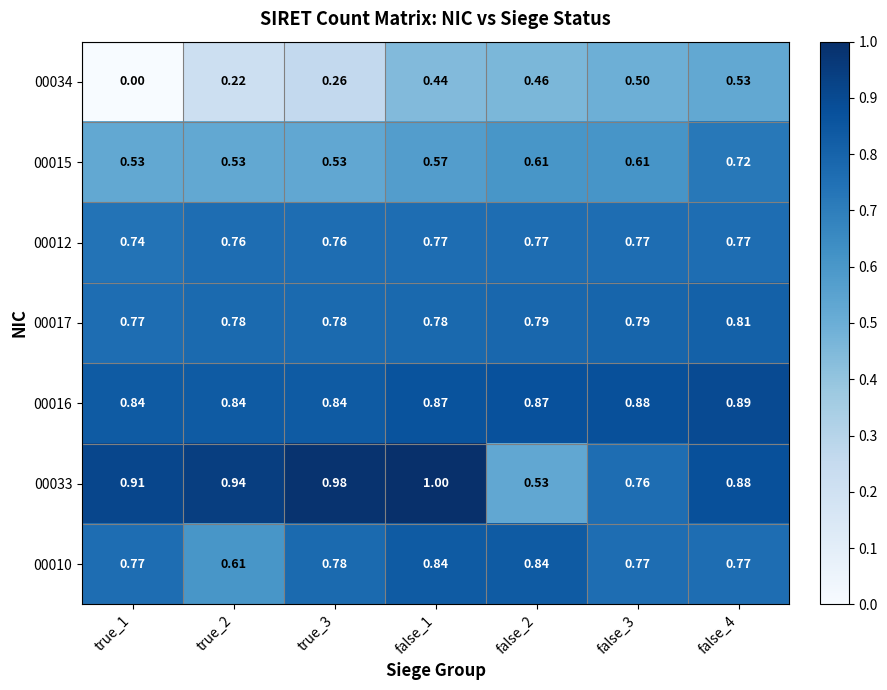

Is the value of 00015 at false_4 greater than the value of 00016 at false_4?

No